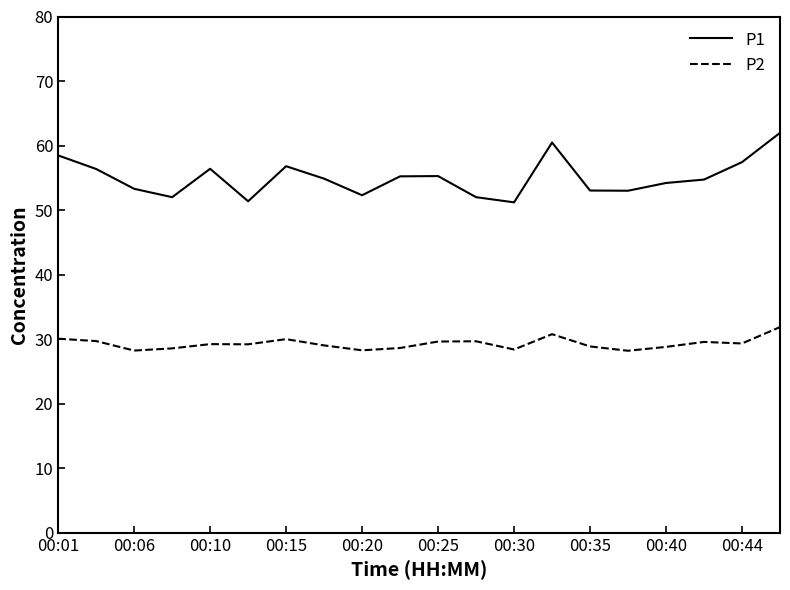

What is the minimum value shown in the chart?

28.2